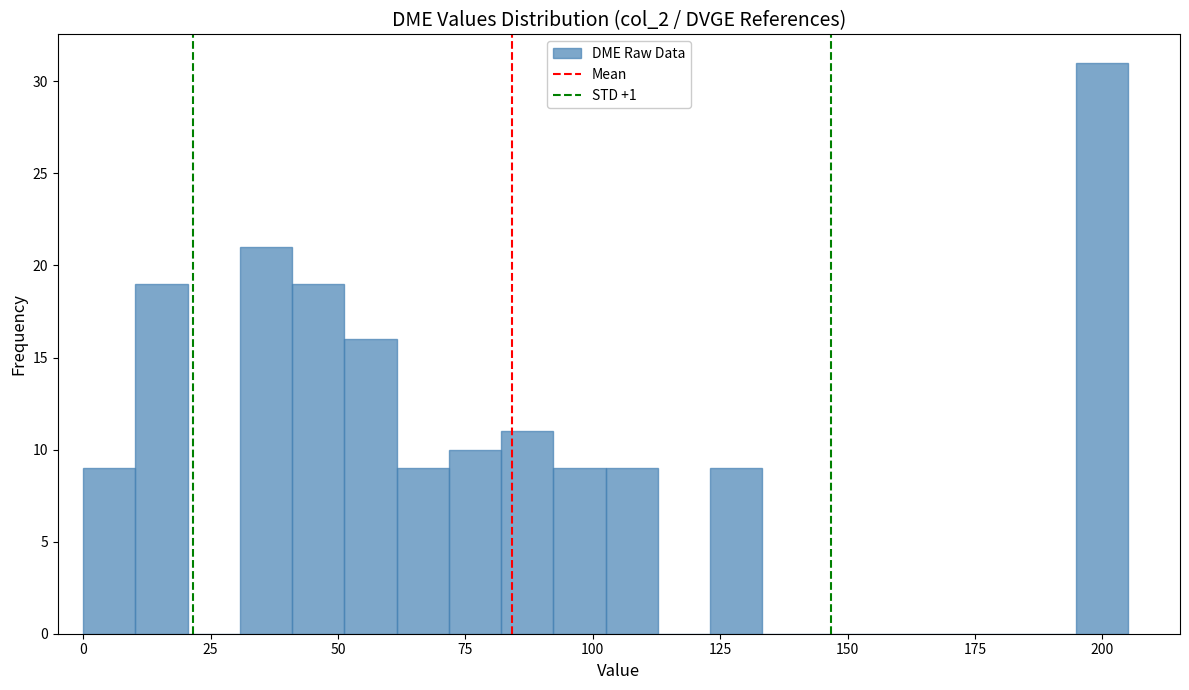

Around what value on the x-axis is the tallest bar? Give the approximate position of its centre, as read against the axis.

200